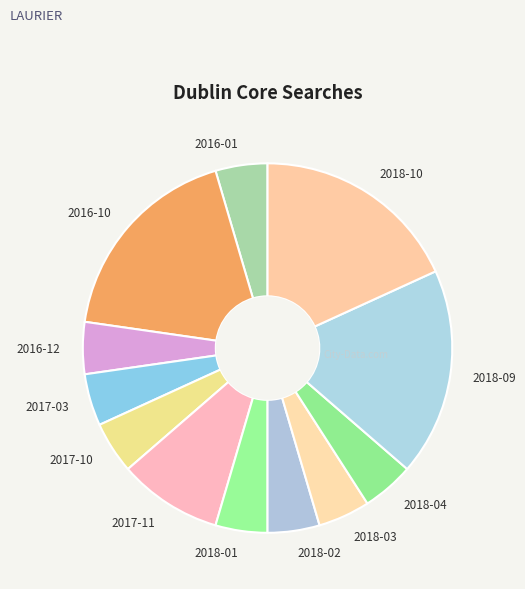

Combined, do 2016-12 and 2017-11 account for over 50%?

No